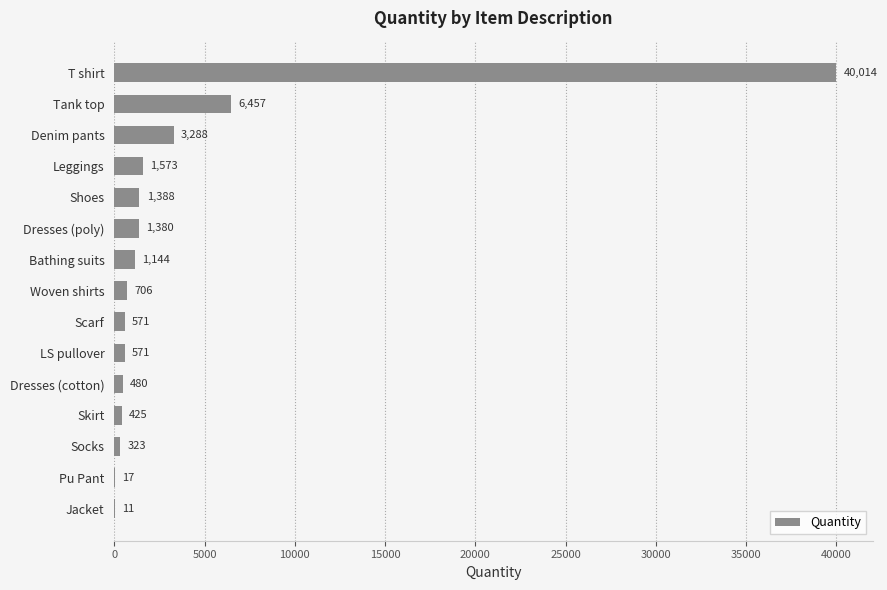

Read the value at Socks, to the nearest 10.

320